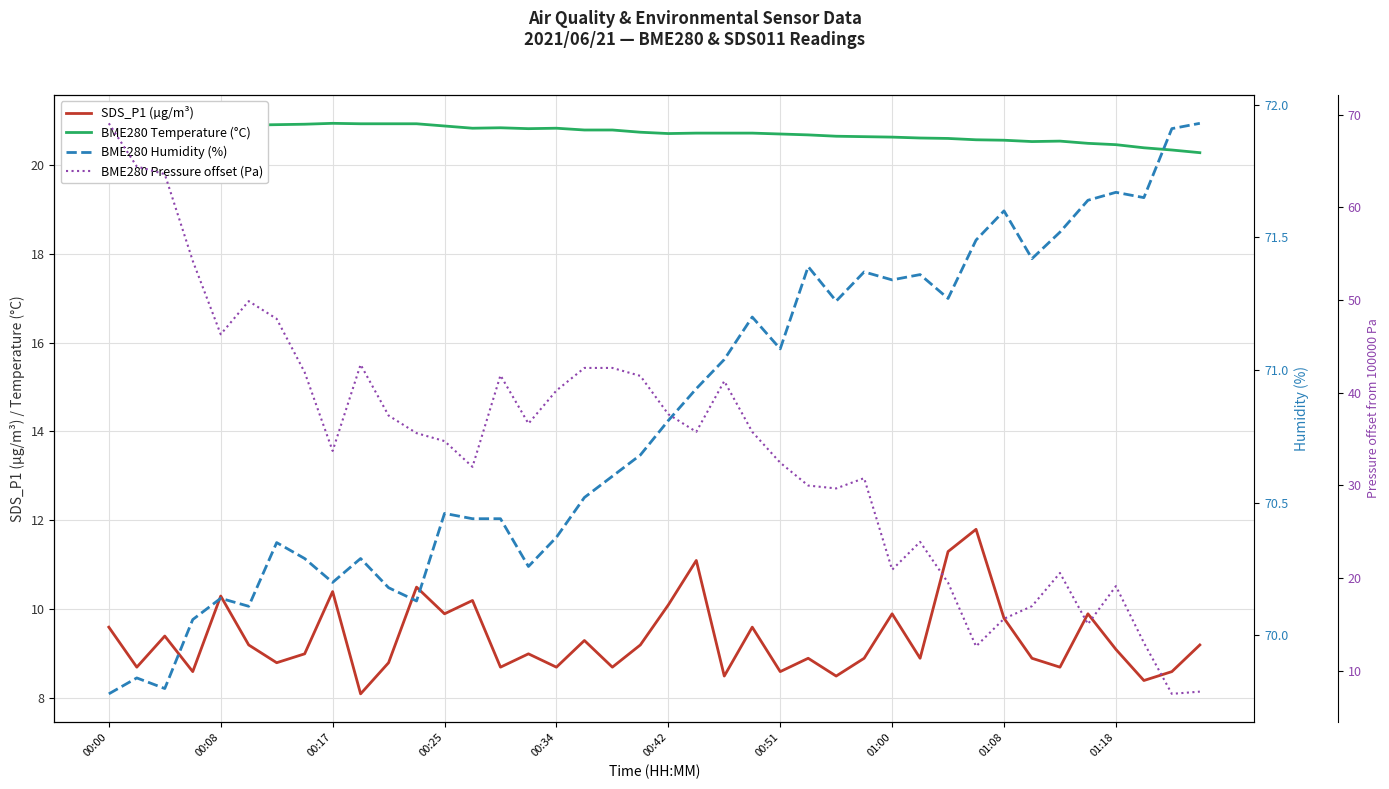

What is the maximum value shown in the chart?

71.9